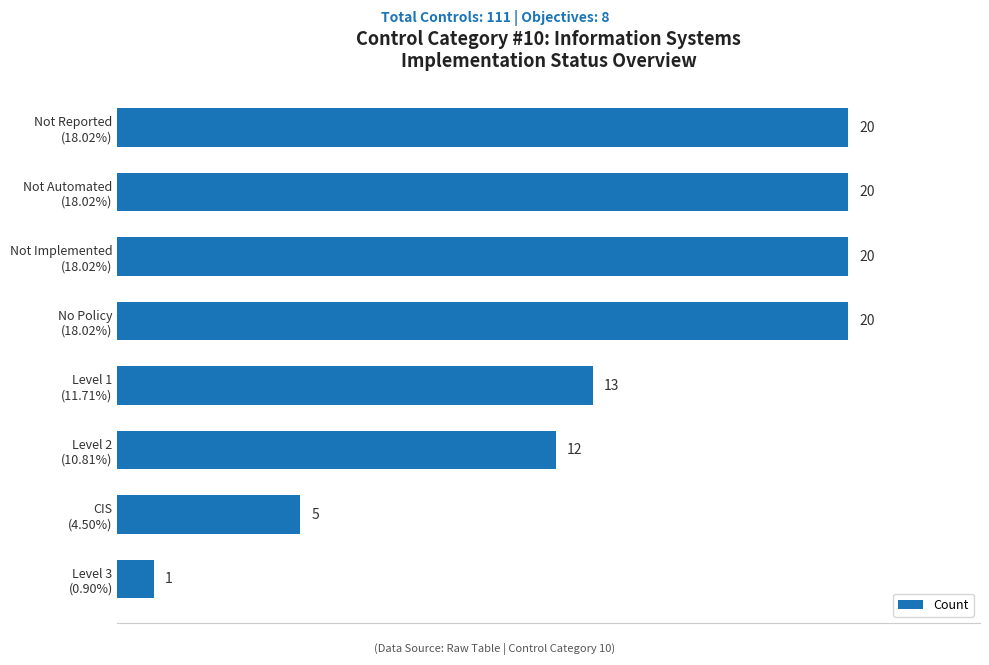

What is the difference between the second highest and minimum values?

19